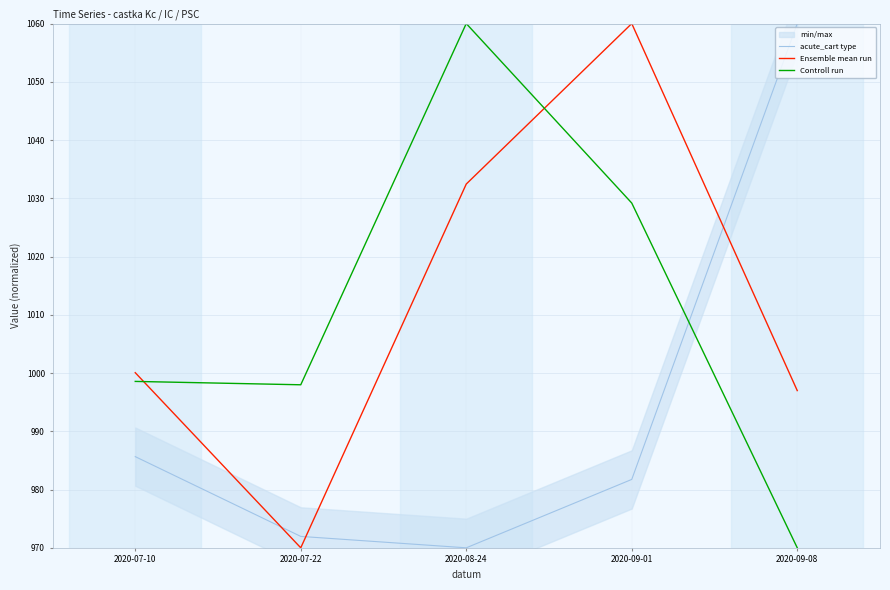

Does the chart have visible grid lines?

Yes